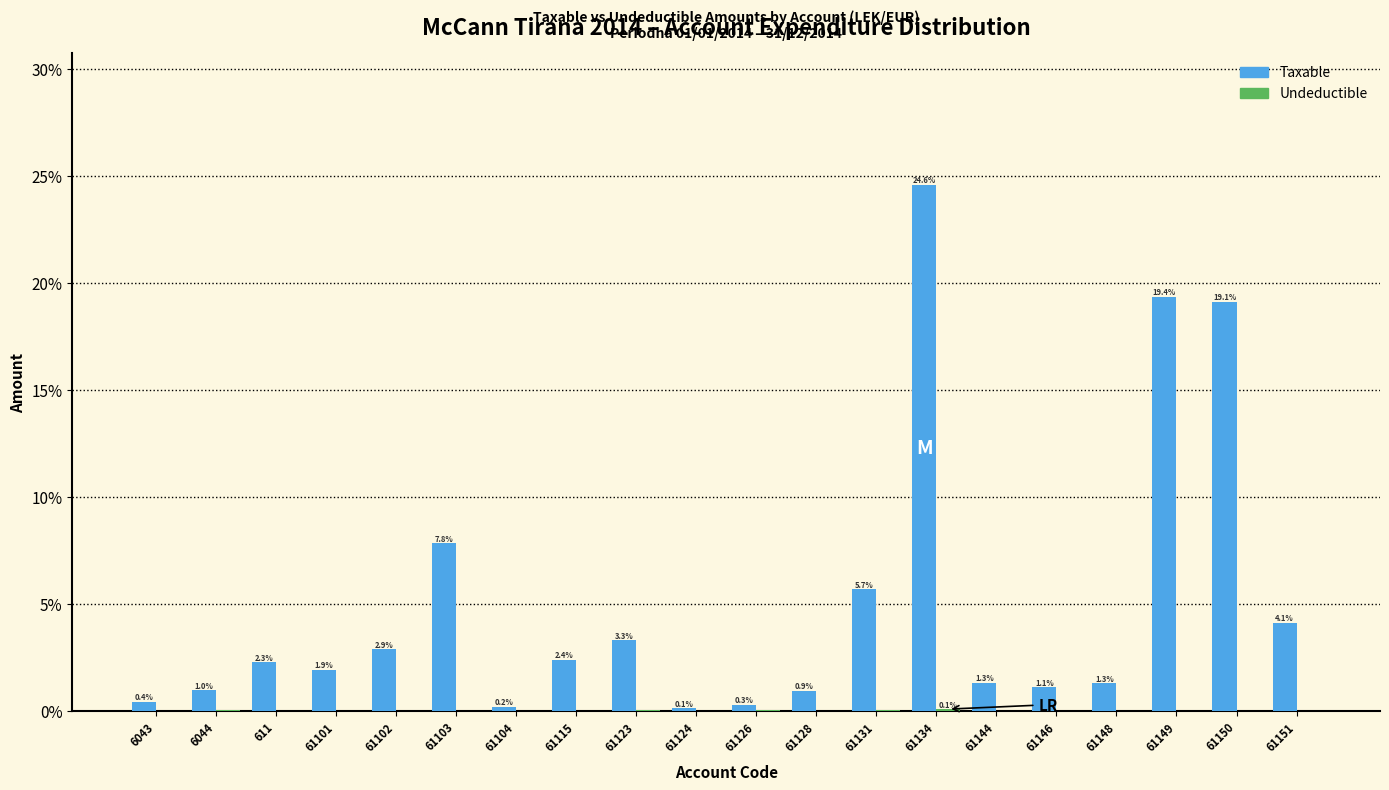

At which label does Taxable first exceed 2?

611